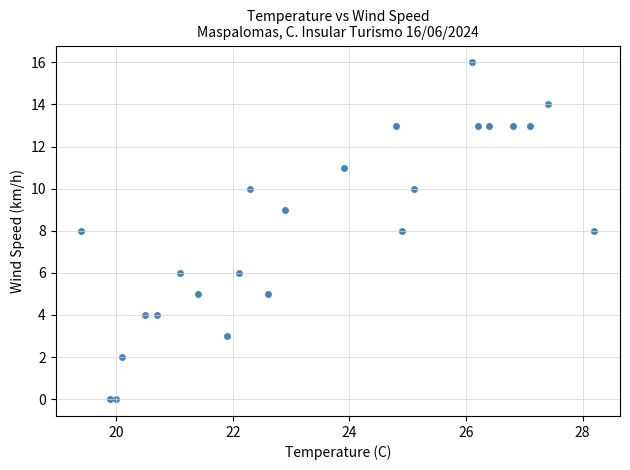

What is the range of Y values (max minus min)?

16